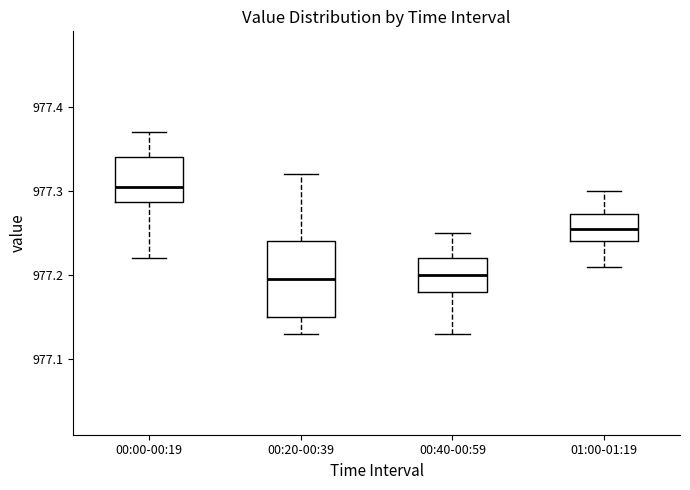

Which box is the tallest, from its lower edge to its upper edge?

00:20-00:39